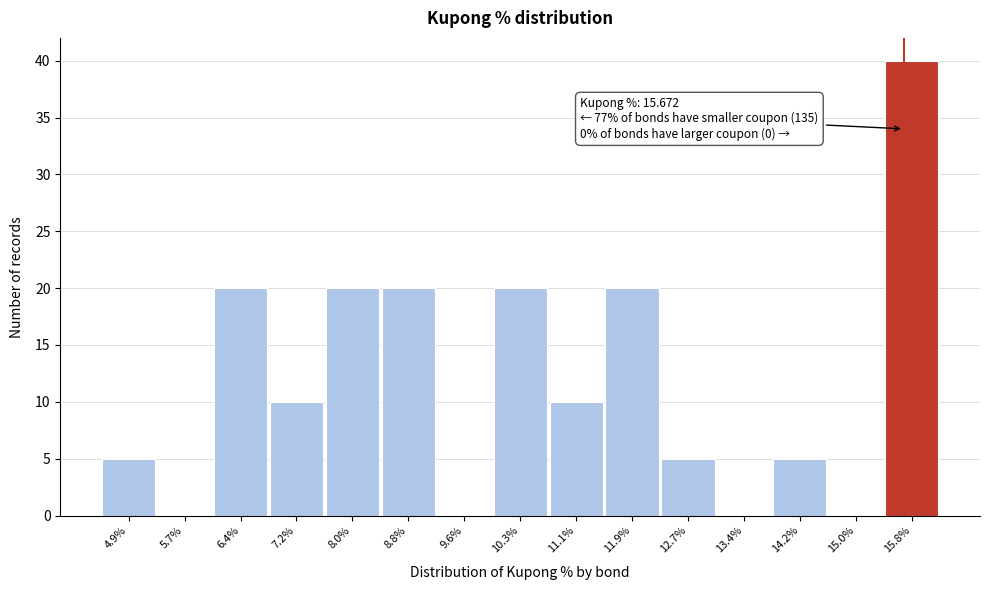

Over which range of the x-axis is the bar tallest?

15.4 to 16.2